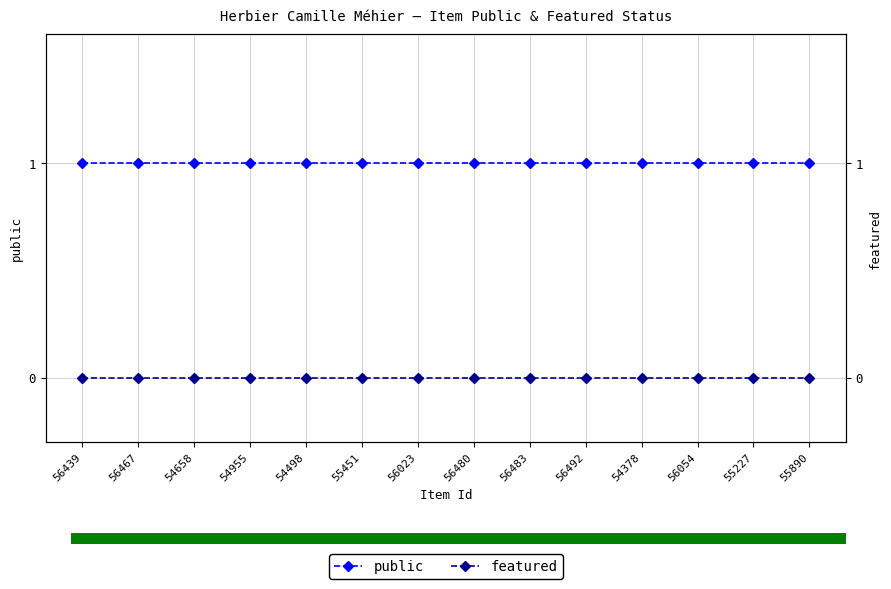

Where is featured nearest to the value 0?

56439